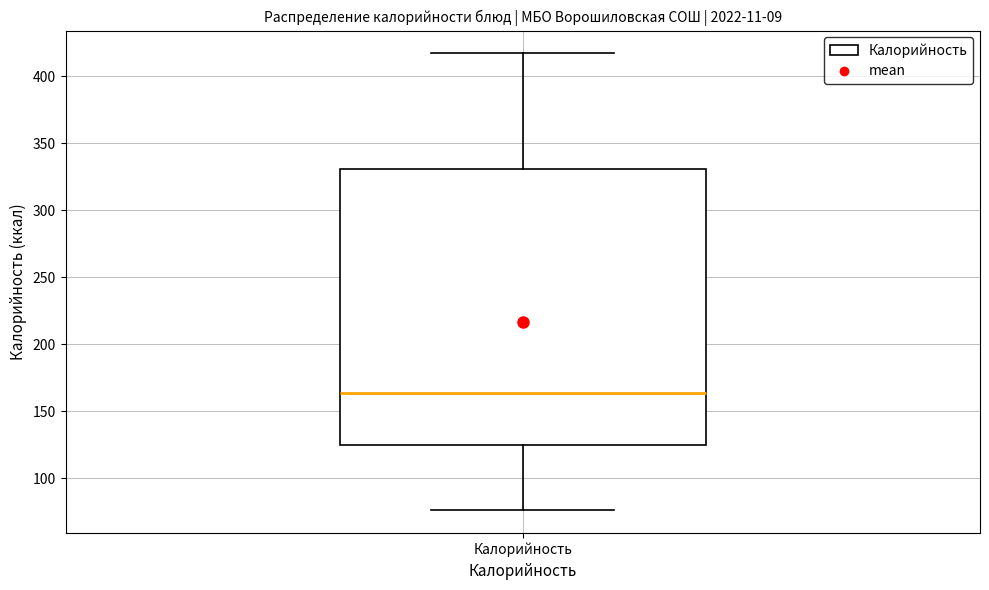

Transcribe this box plot: give where the median line is, the range the box spans, and where the two whiskers end, as read against the y-axis. The values are not printed on the chart, so give them approximately, as read against the axis.

median 165, box 125 to 330, whiskers 75 to 415